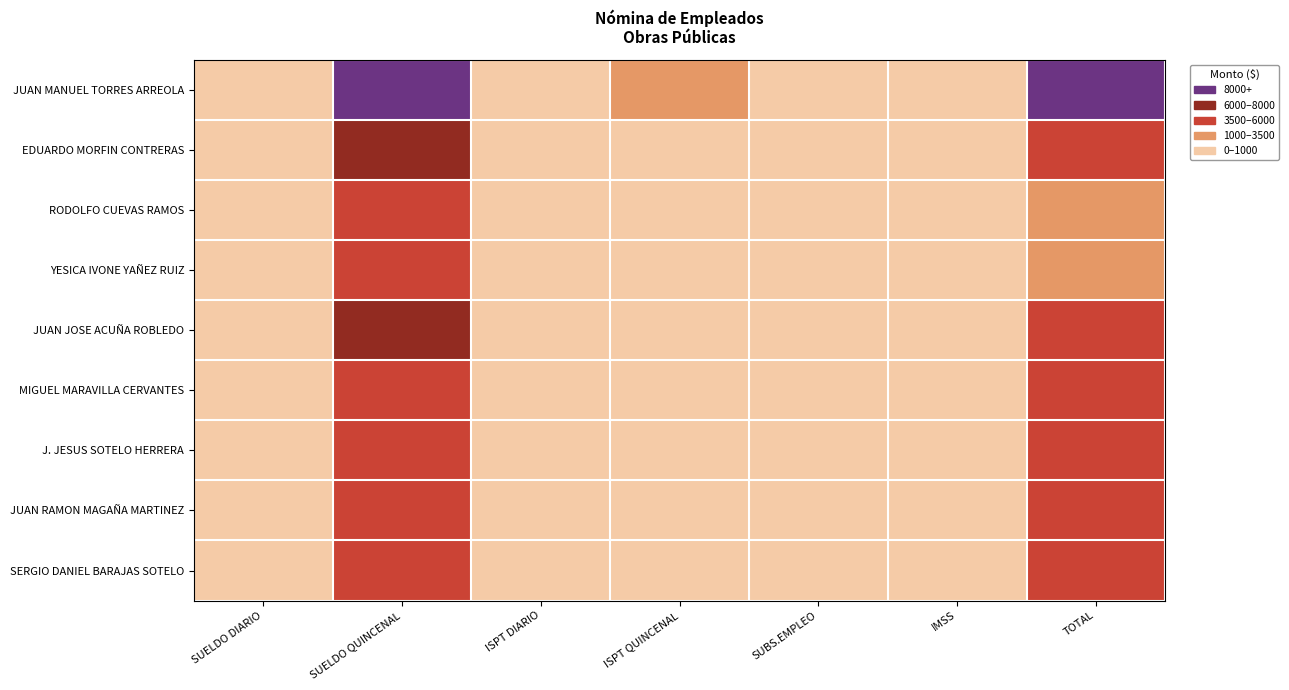

Which series changed the most between ISPT QUINCENAL and TOTAL?

JUAN MANUEL TORRES ARREOLA